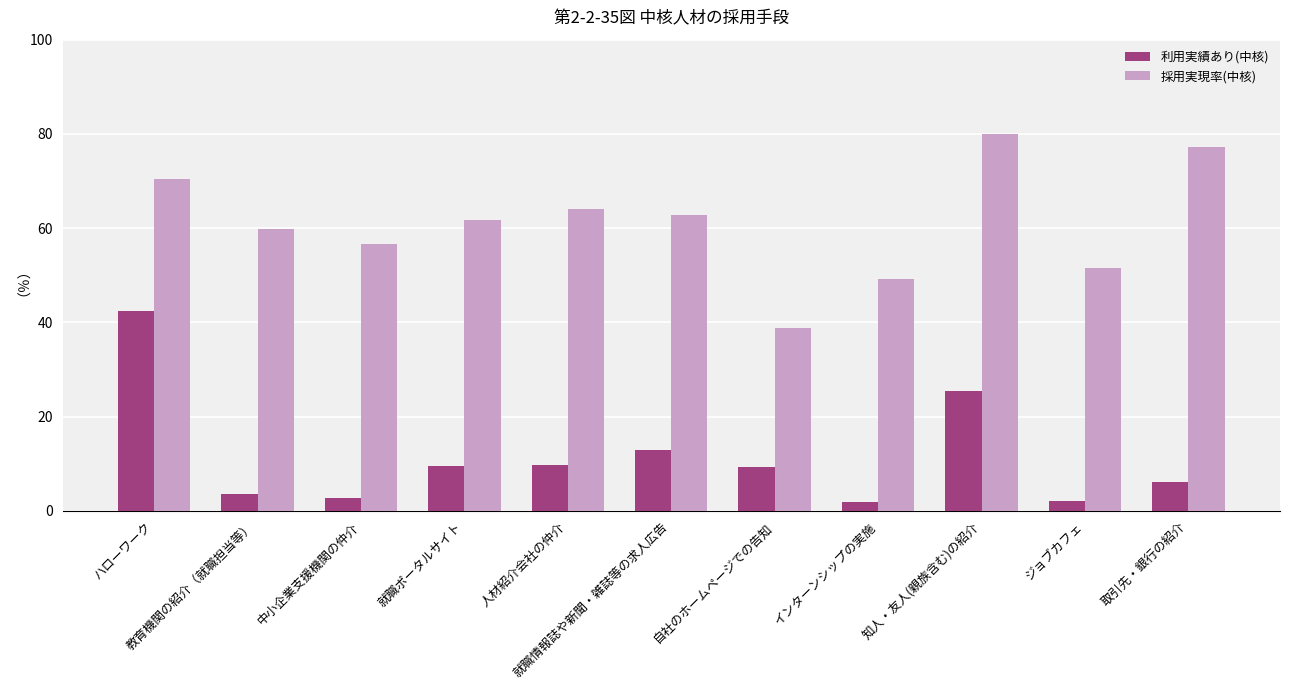

List the series in order of their overall mean, lowest first.

利用実績あり(中核), 採用実現率(中核)